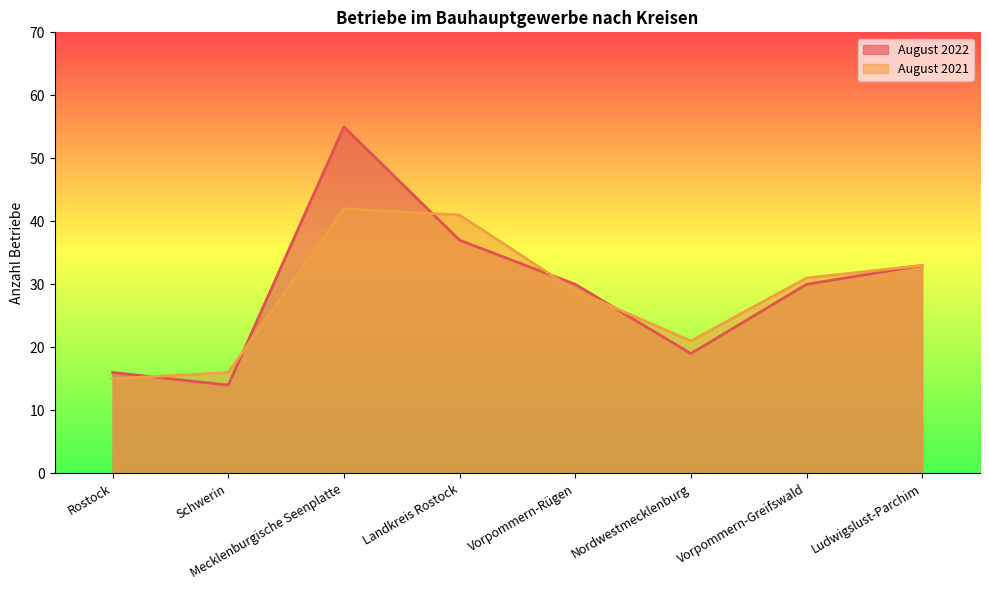

True or false: August 2022 has more than 0 interior local peaks.

True